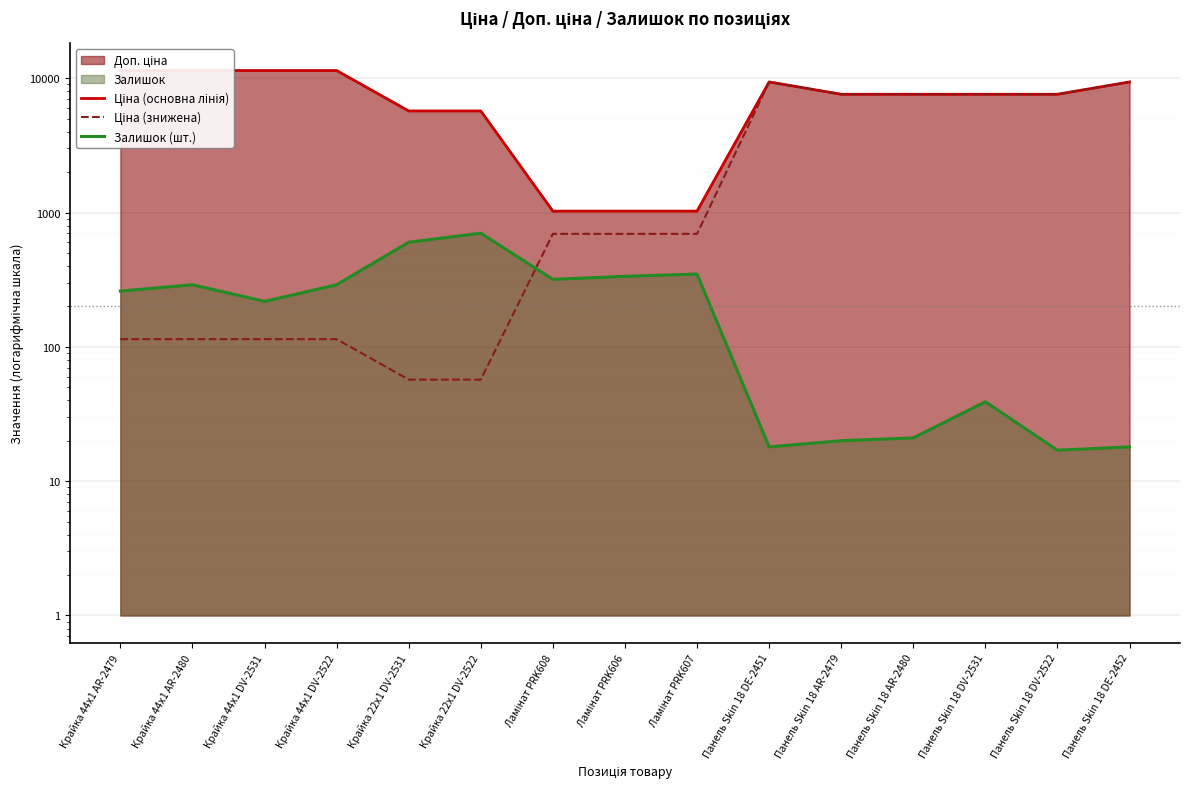

Rank the series by their maximum value, from highest to lowest.

Ціна (основна лінія), Ціна (знижена), Залишок (шт.)